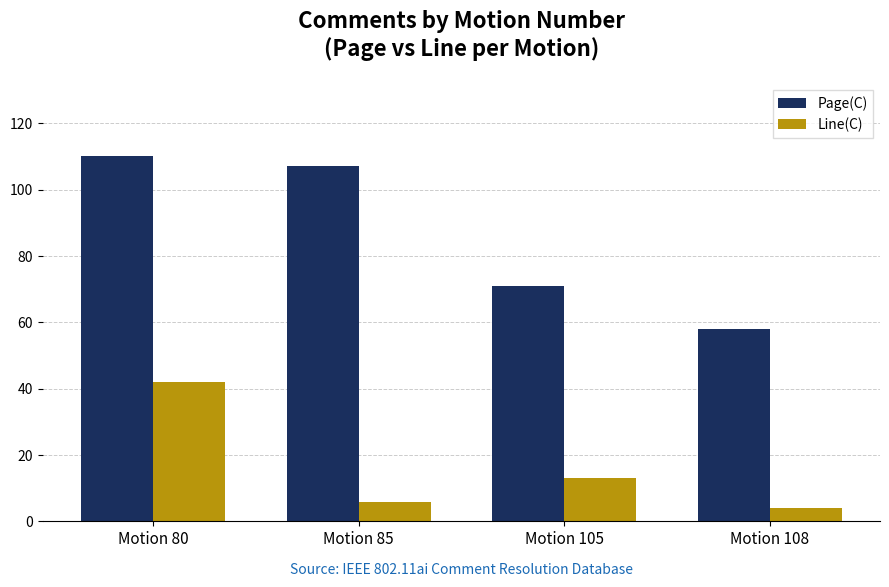

Which series has the largest total across all categories?

Page(C)